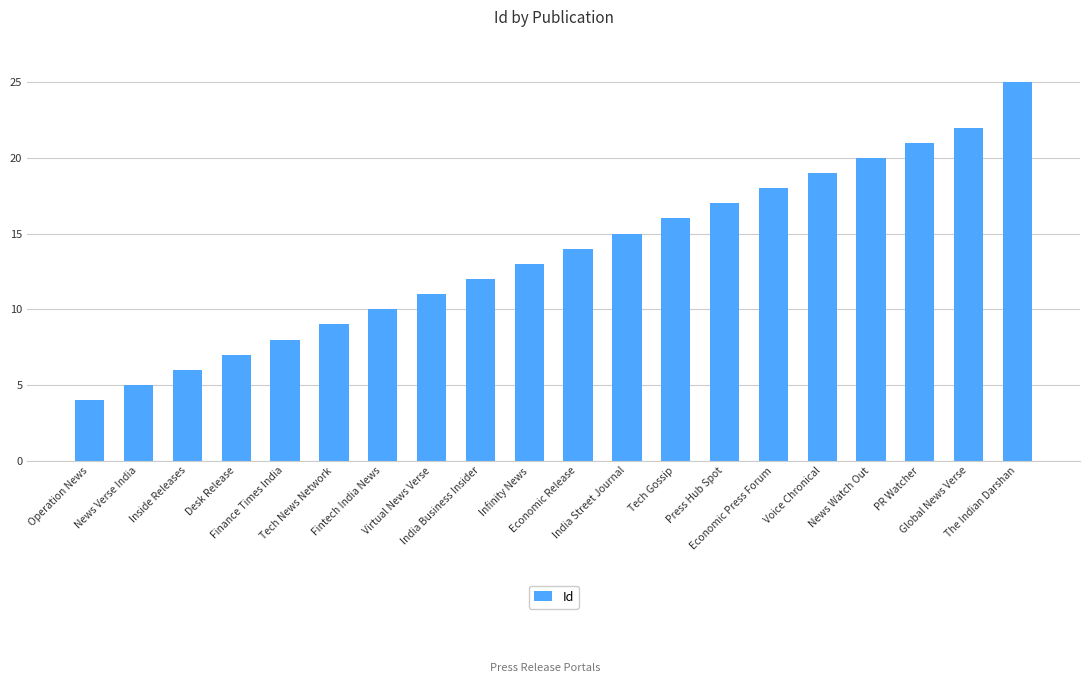

What is the approximate value at Operation News?

4